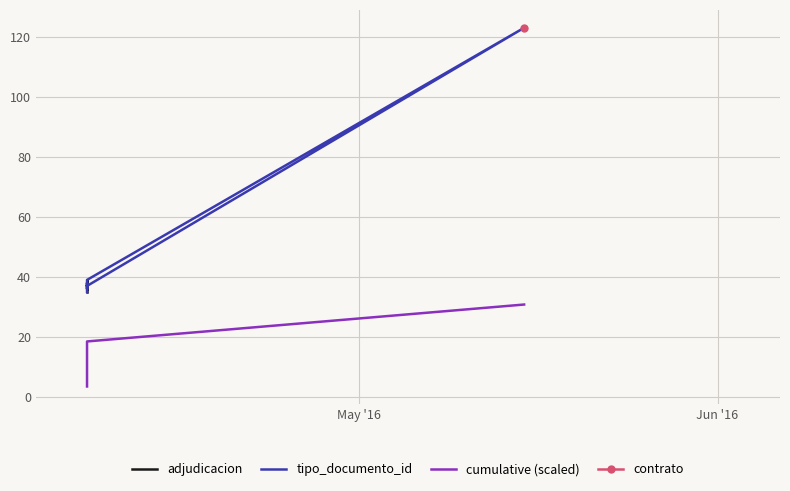

What is the label of the 2nd point from the left?

2016-05-20